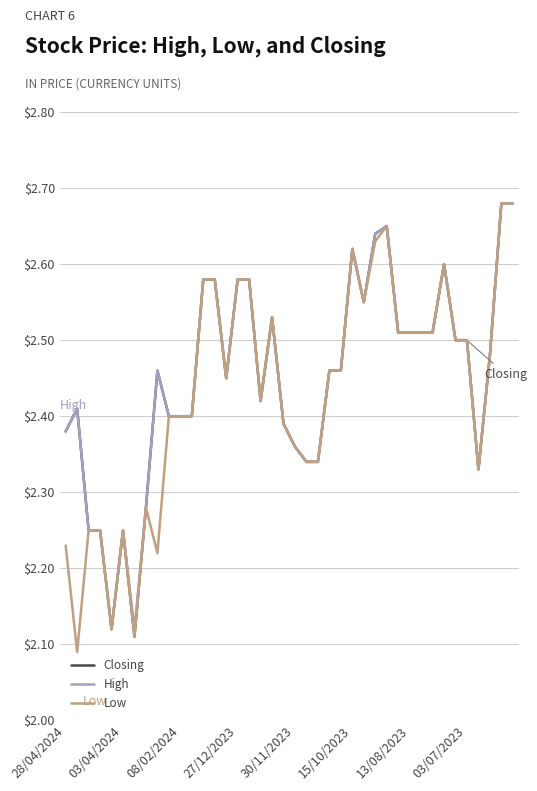

What is the value of the Closing point at the 31st from the left?

2.5